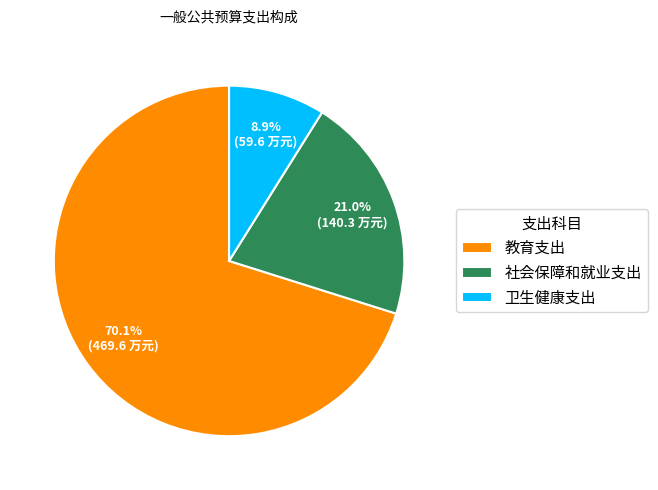

Rank the categories by value from lowest to highest.

卫生健康支出, 社会保障和就业支出, 教育支出